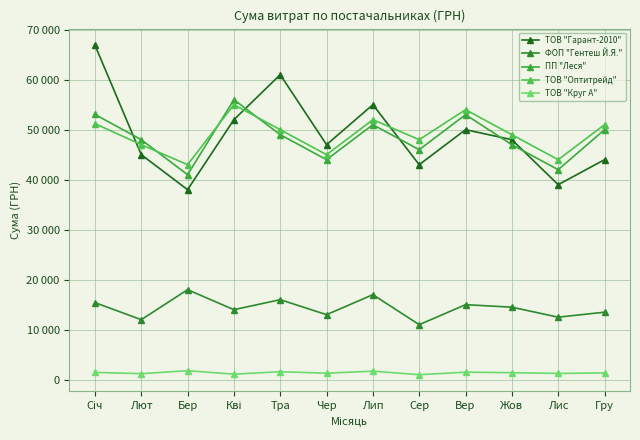

The ФОП "Гентеш Й.Я." series shows 16000.0 at Тра. True or false?

True